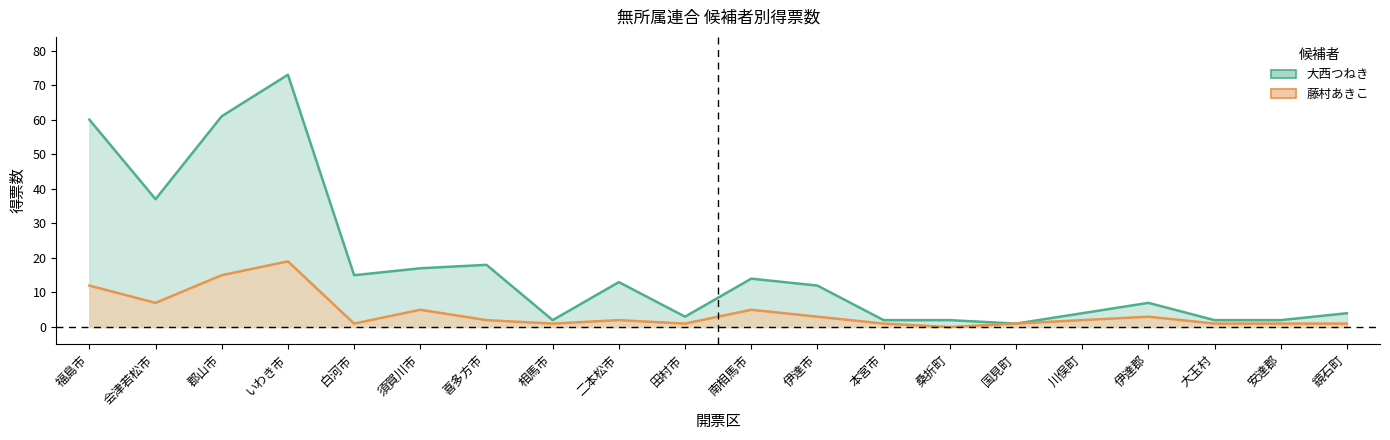

What is the label of the 6th point from the left?

須賀川市